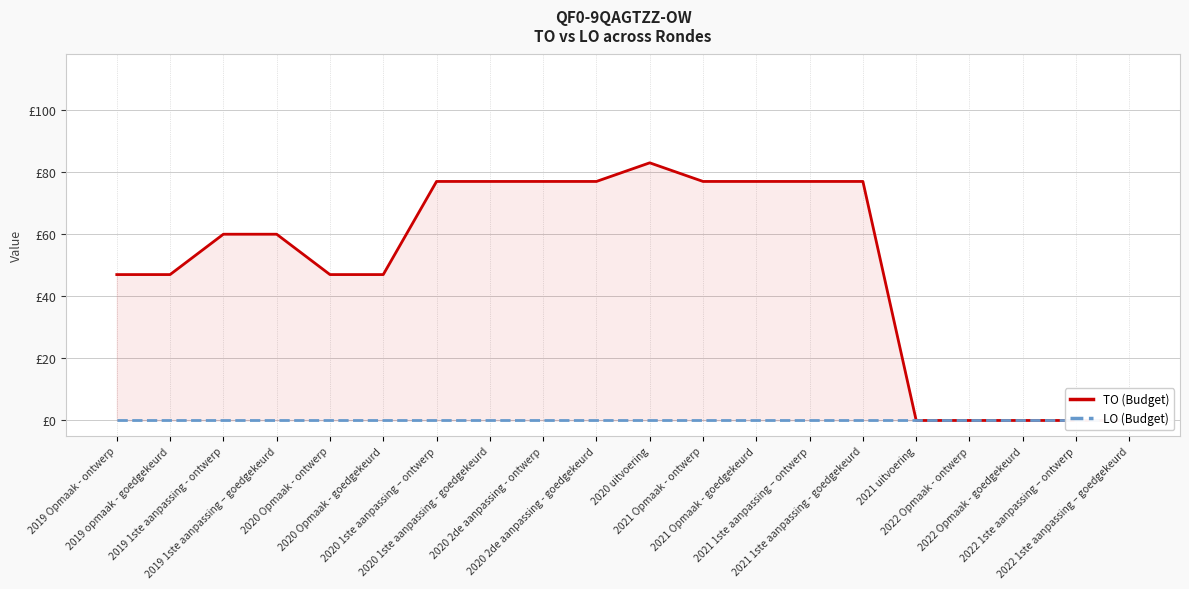

Reading left to right, extract all data points from this chart.

TO (Budget): 47	47	60	60	47	47	77	77	77	77	83	77	77	77	77	0	0	0	0	0
LO (Budget): 0	0	0	0	0	0	0	0	0	0	0	0	0	0	0	0	0	0	0	0